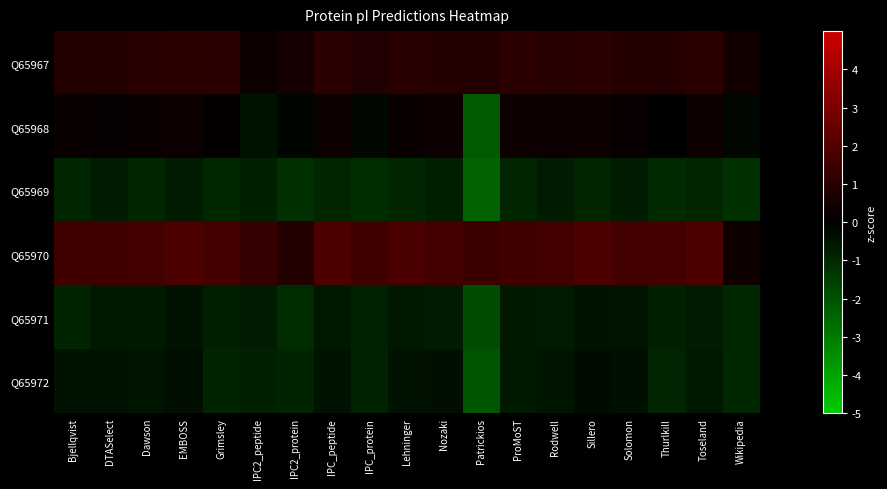

Which series has the largest total across all categories?

Q65970